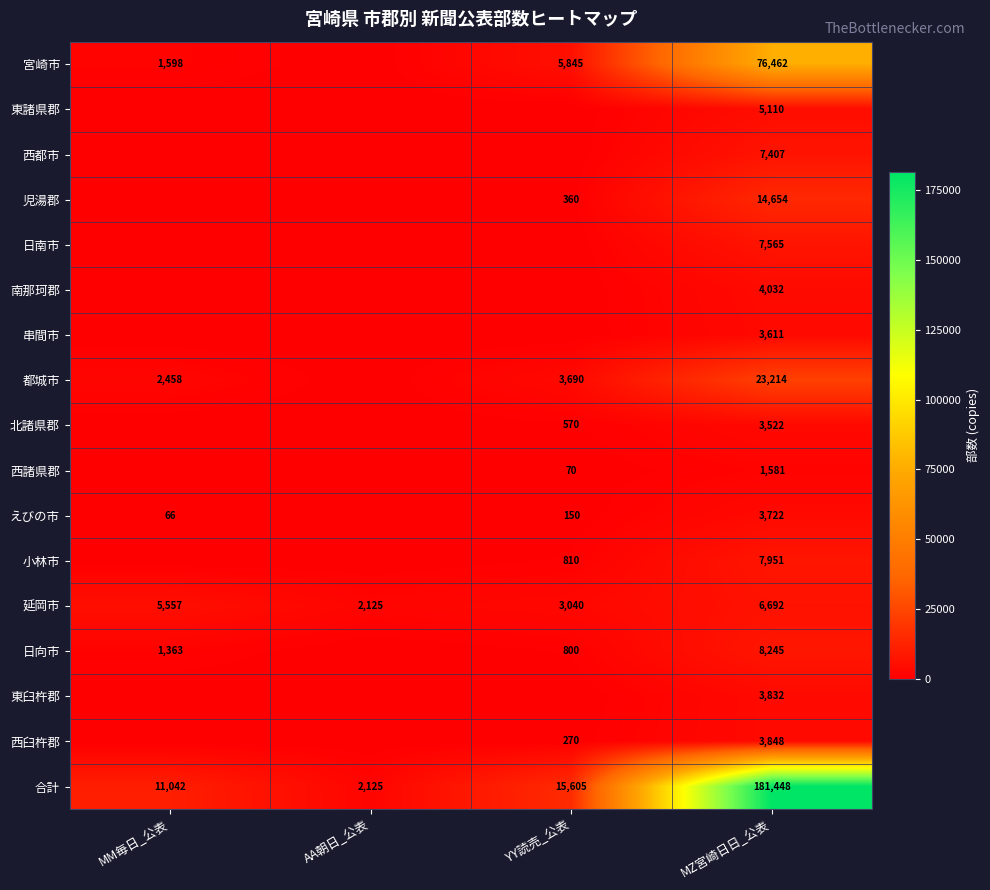

Which category has the lowest value in the 延岡市 series?

AA朝日_公表